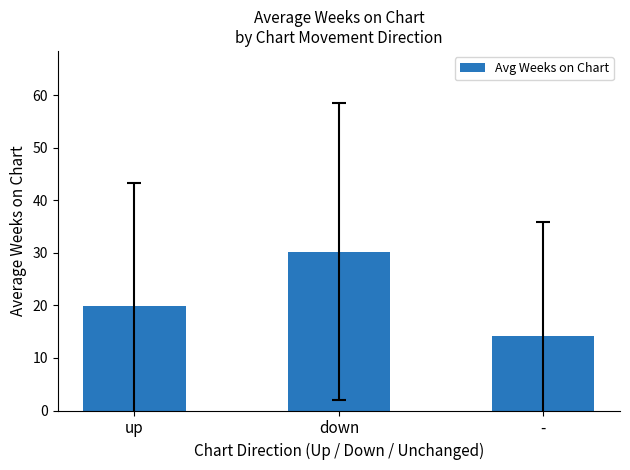

Reading left to right, extract all data points from this chart.

up=20.0	down=30.2	-=14.1